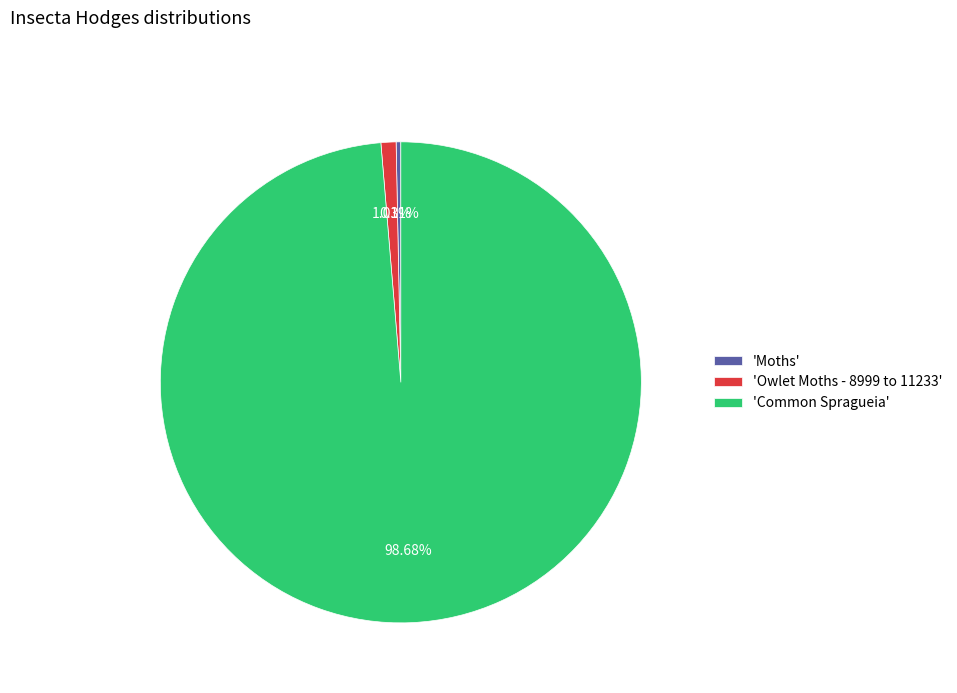

What is the largest slice in the pie chart?

'Common Spragueia'